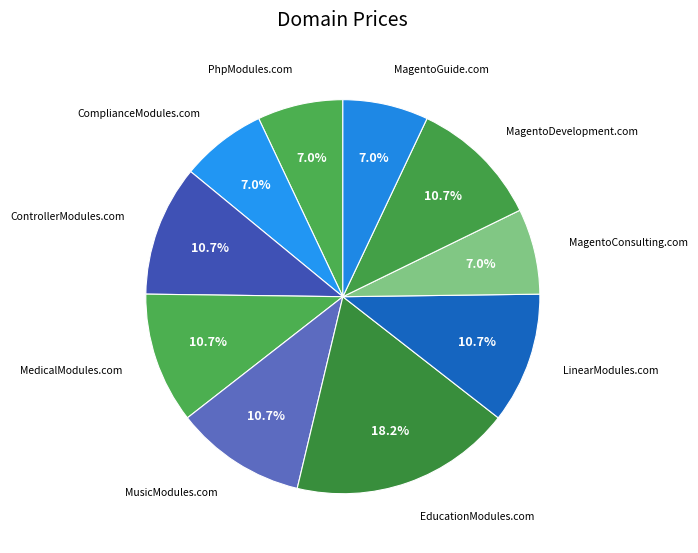

Is ComplianceModules.com the majority of the pie?

No